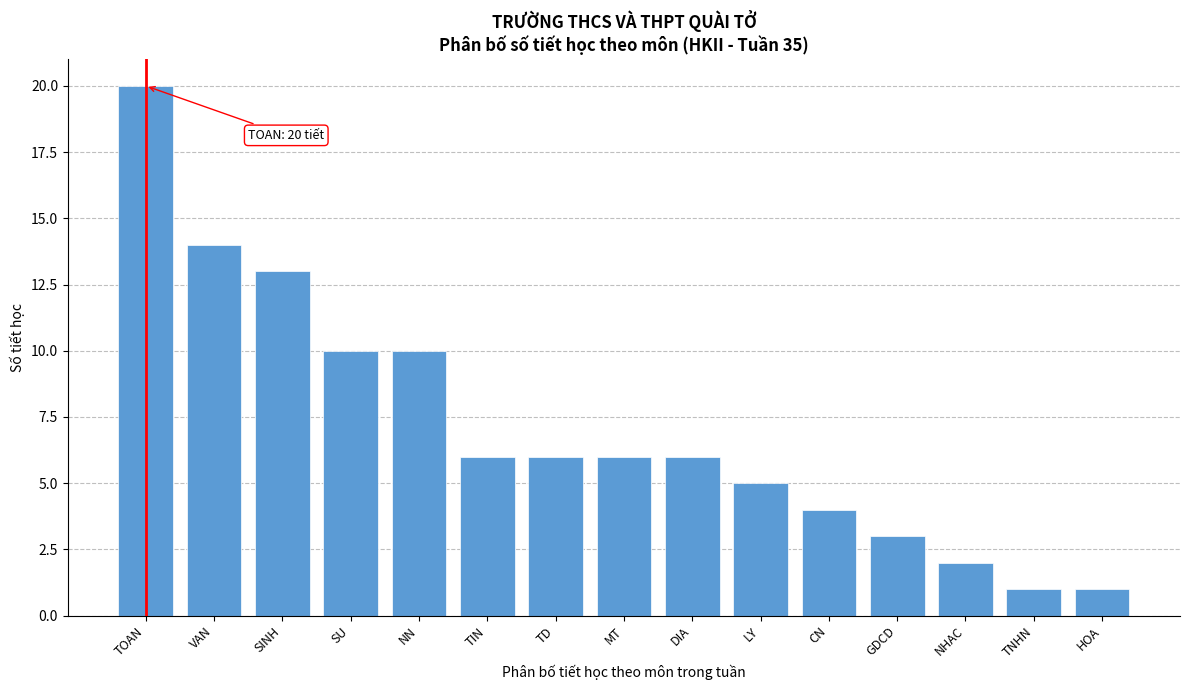

Reading left to right, list all the values displayed in this chart.

20	14	13	10	10	6	6	6	6	5	4	3	2	1	1